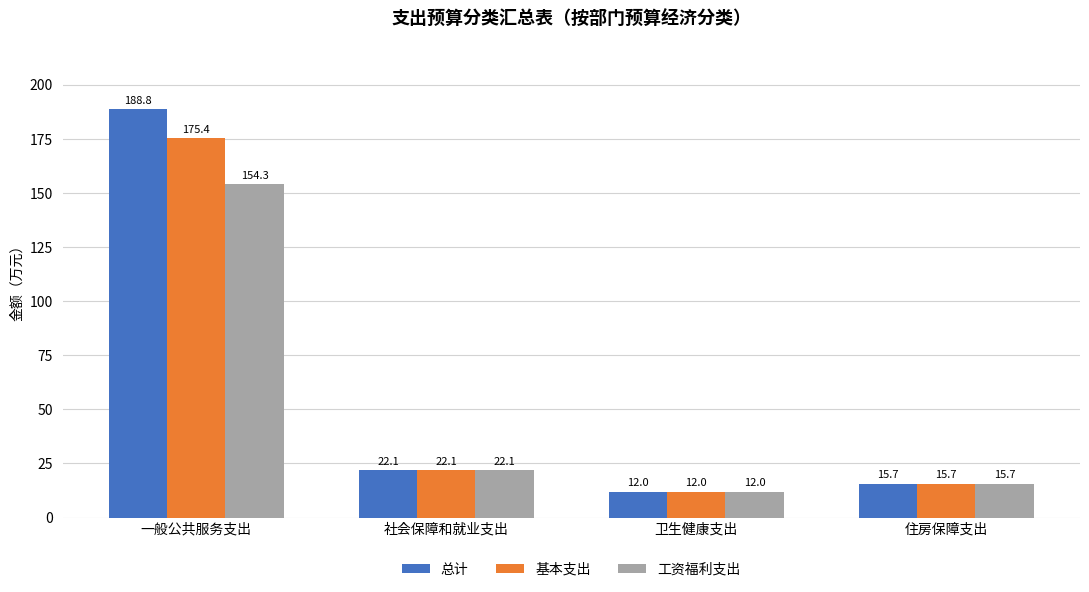

Which series has the largest range (max minus min)?

总计